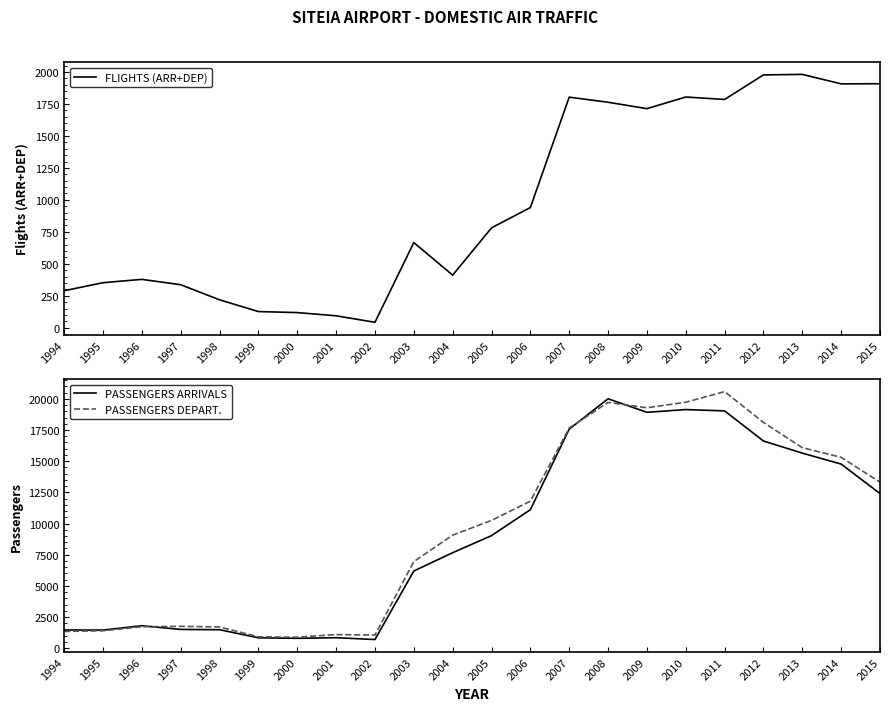

Between which two adjacent categories do PASSENGERS ARRIVALS and PASSENGERS DEPART. first intersect?

1996 and 1997